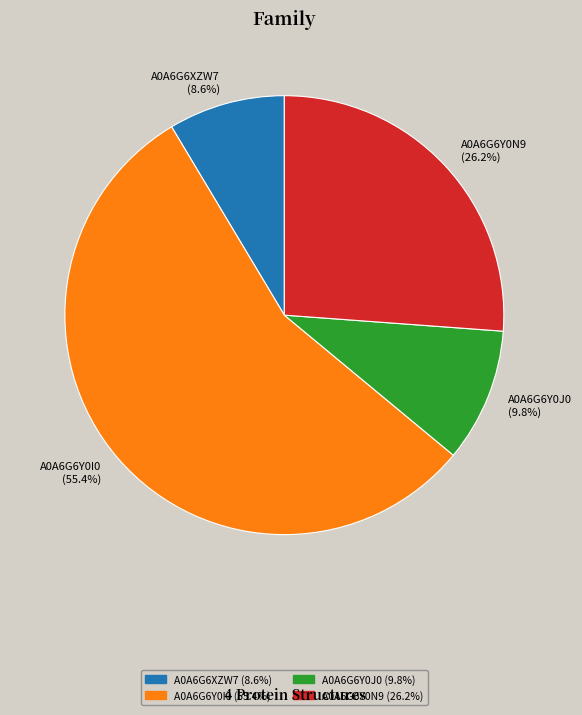

Rank the categories by value from lowest to highest.

A0A6G6XZW7, A0A6G6Y0J0, A0A6G6Y0N9, A0A6G6Y0I0